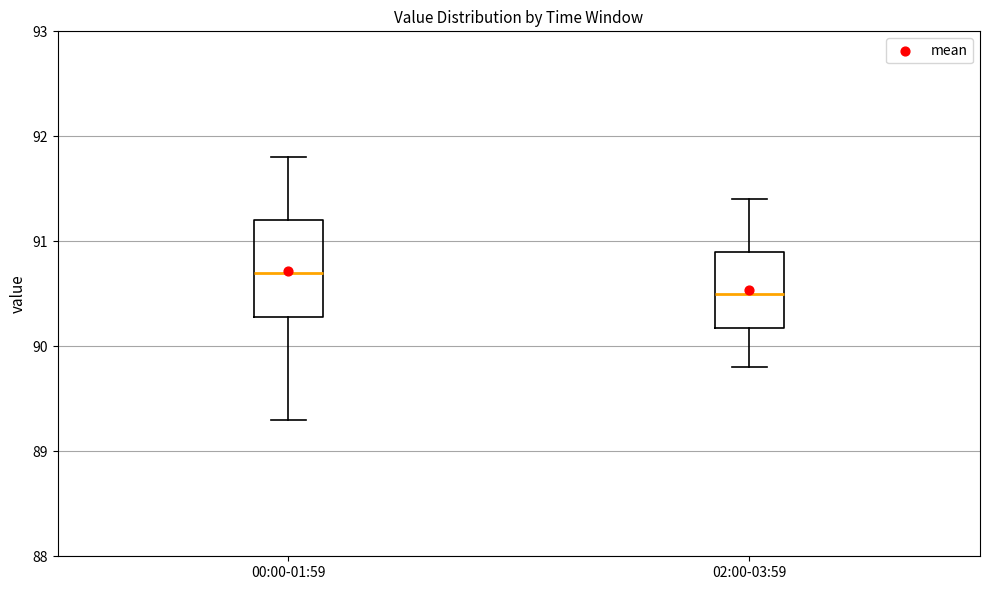

Which box has the lowest median line?

02:00-03:59